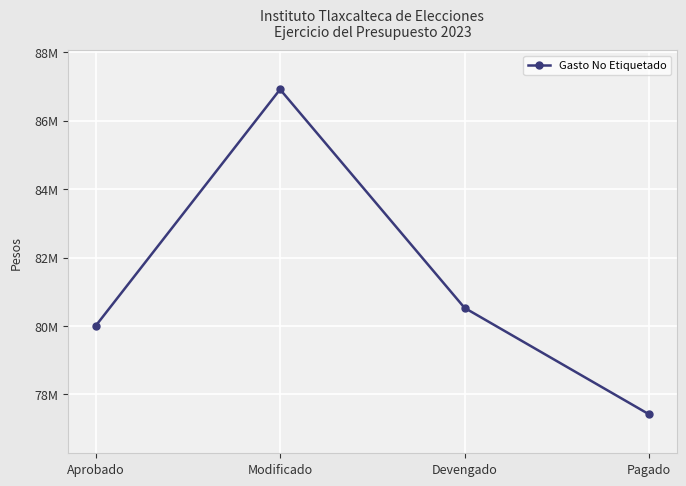

Where does the data first go above 80529156?

Modificado